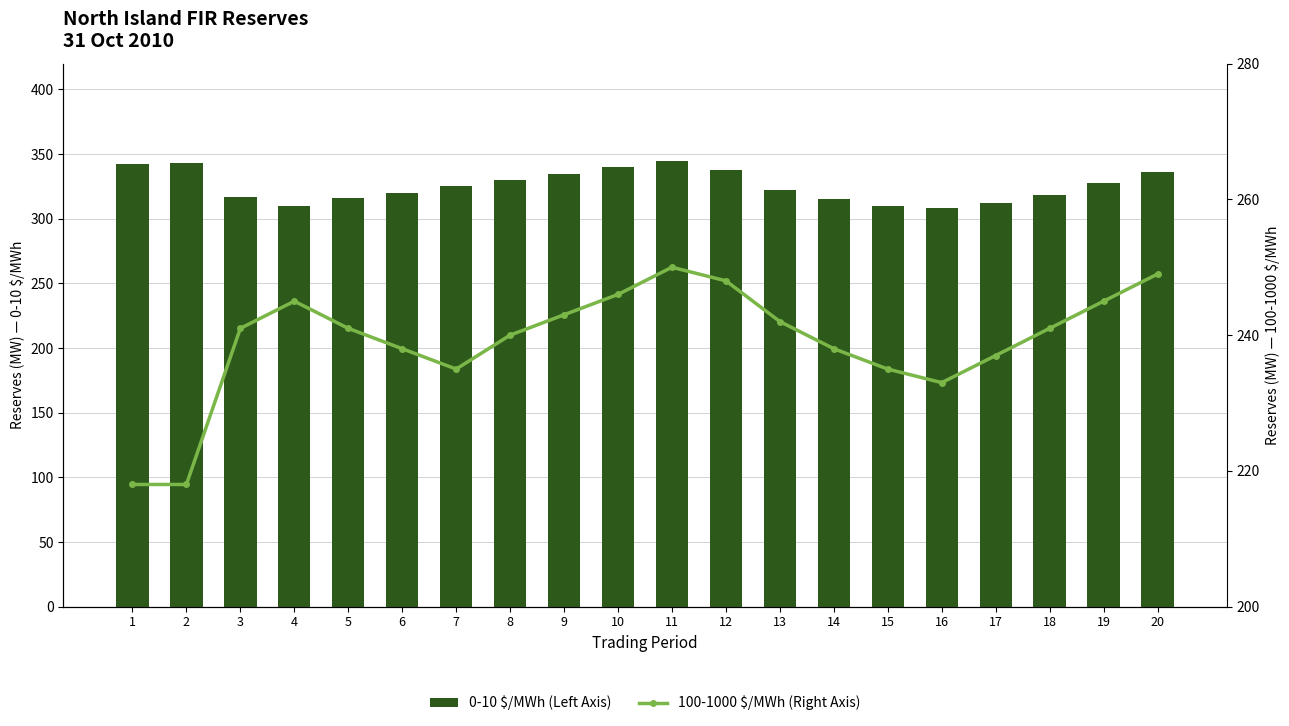

At which category is the sum across all series the highest?

11